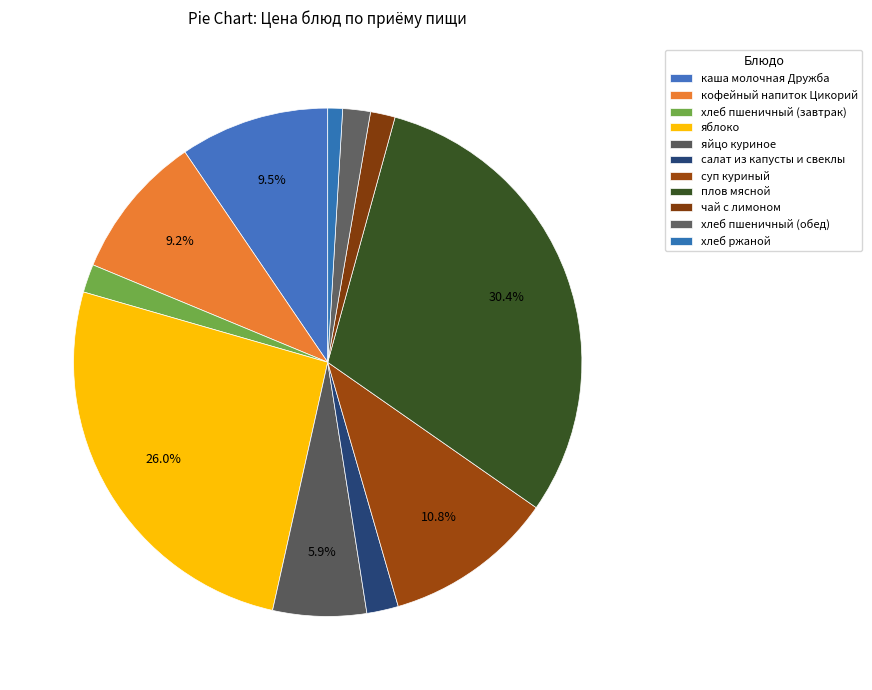

How many slices are in this pie chart?

11